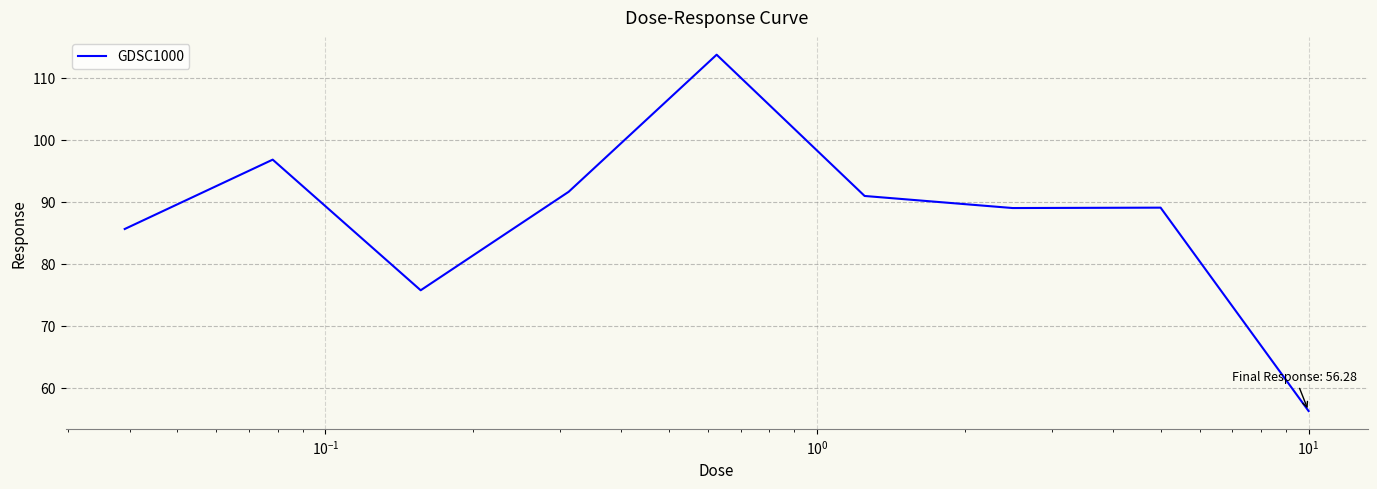

What is the minimum value shown in the chart?

56.3